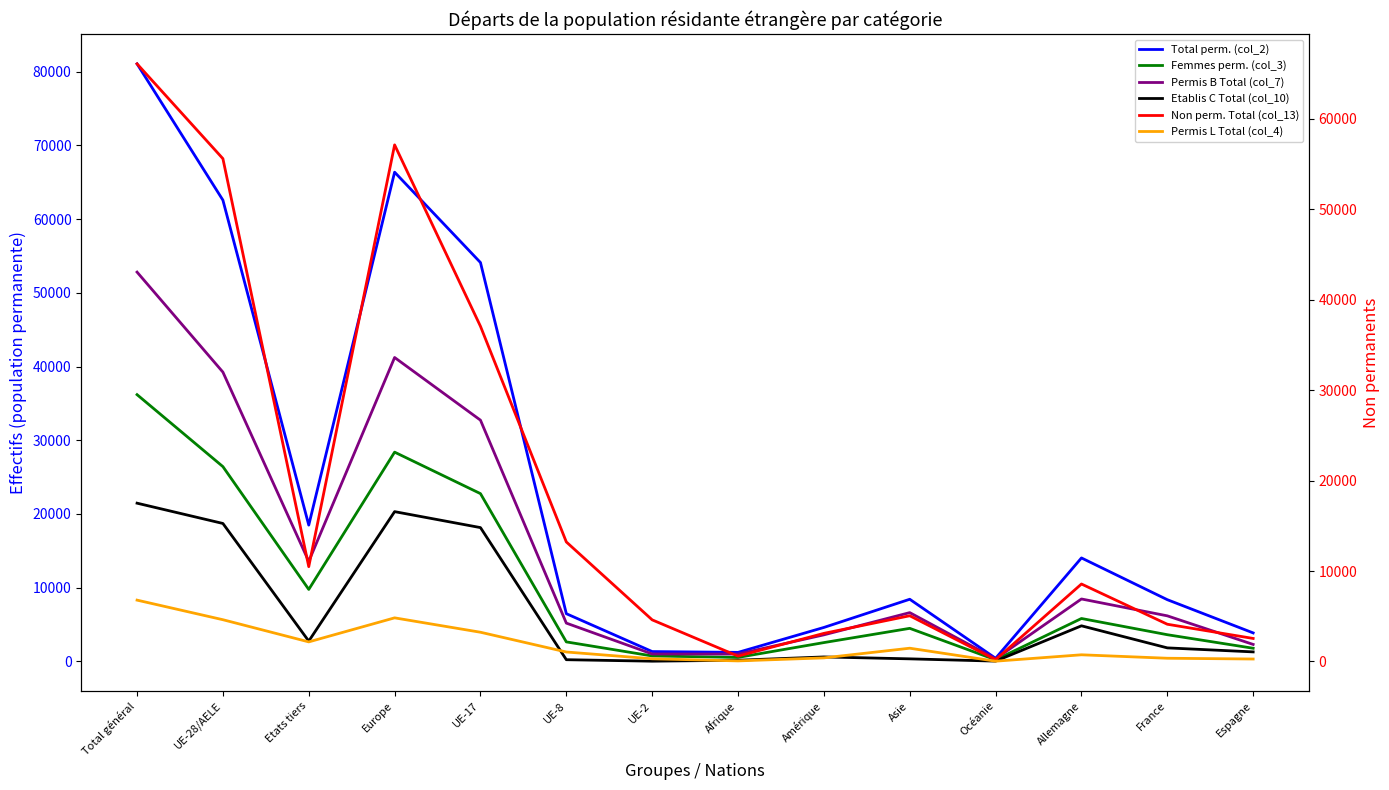

What position from the right is Total général?

14